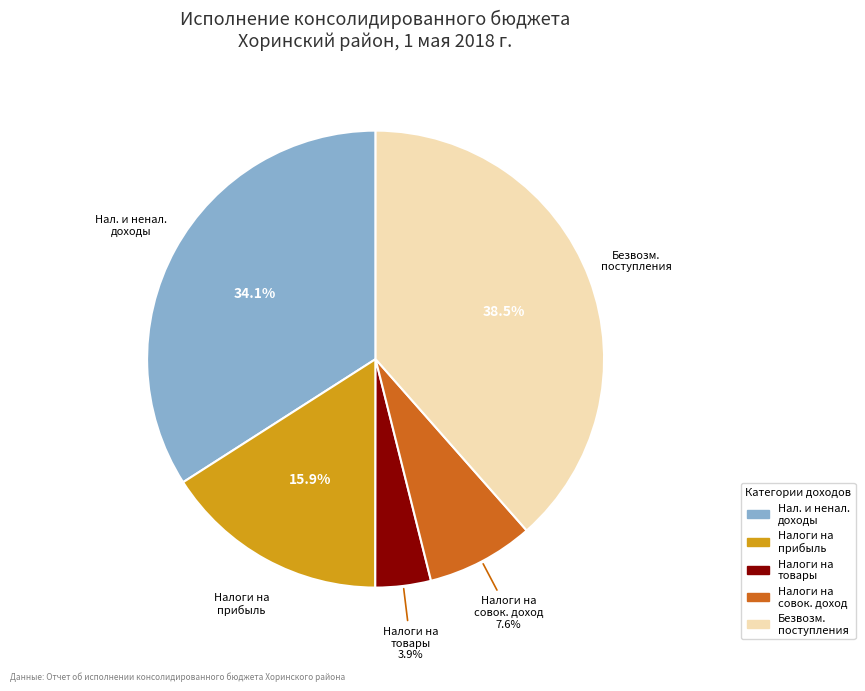

Rank the categories by value from lowest to highest.

Налоги на товары, Налоги на совок. доход, Налоги на прибыль, Нал. и ненал. доходы, Безвозм. поступления